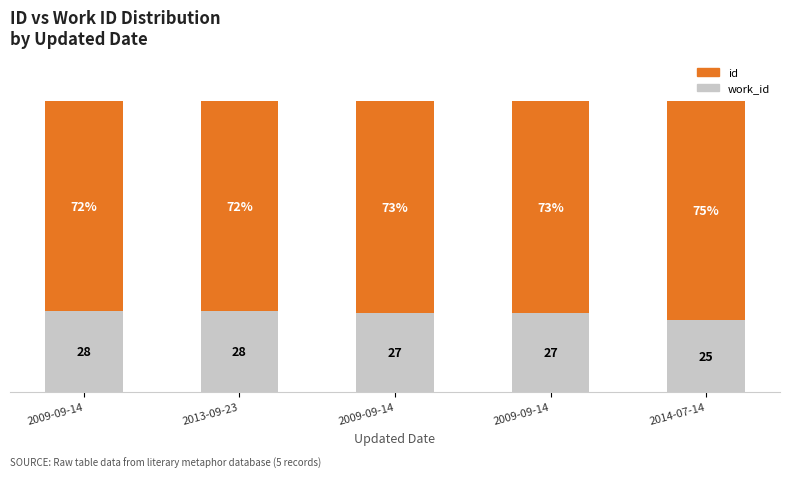

What are all the series names shown in the legend?

id, work_id